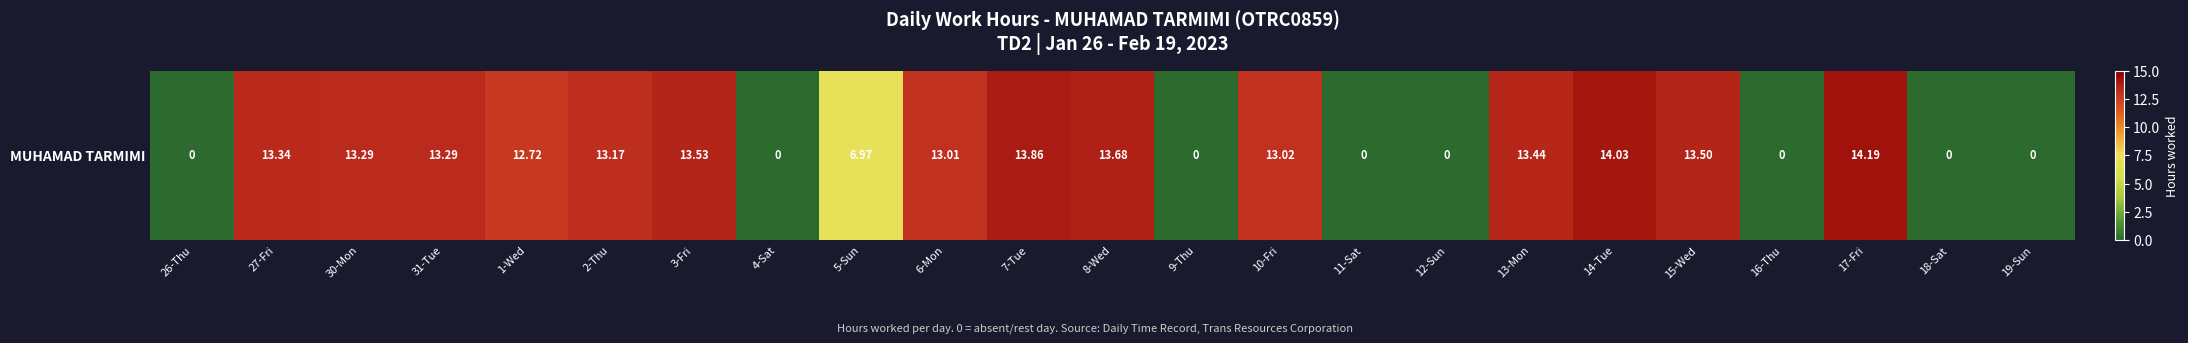

Read the value at 31-Tue.

13.3